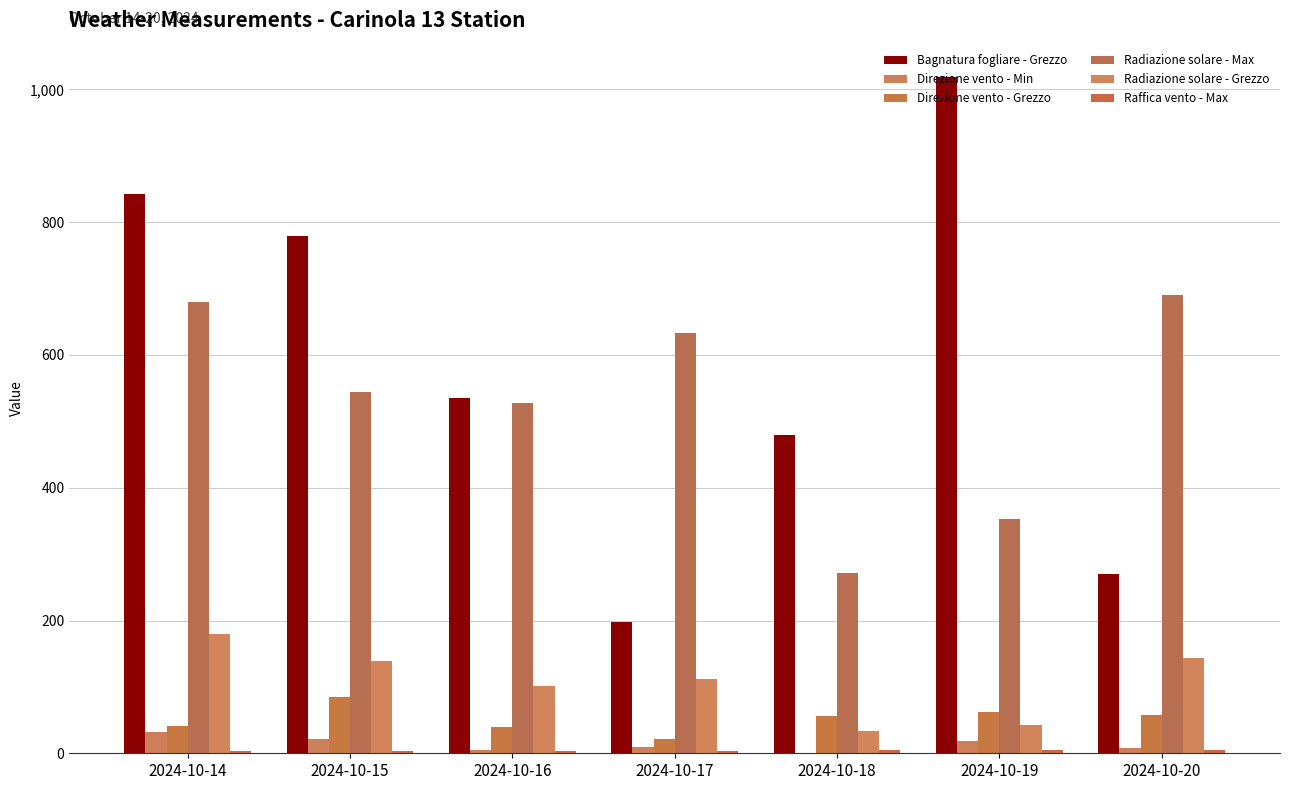

What is the average value of the Direzione vento - Min series?

13.4